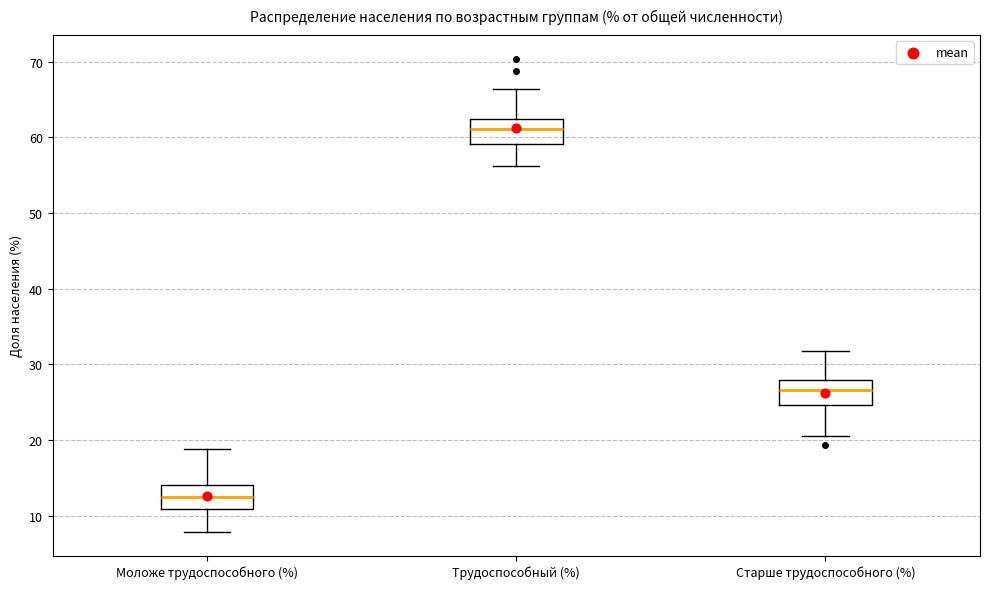

Where is the upper edge of the box for Трудоспособный (%) on the y-axis? The values are not printed on the chart, so give them approximately, as read against the axis.

62